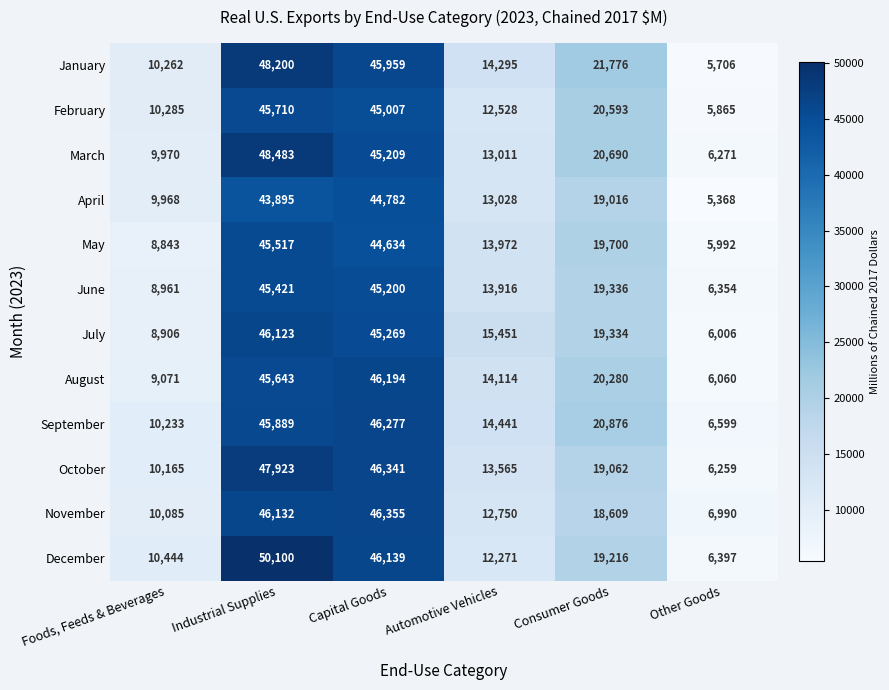

What is the difference between the November values at Consumer Goods and Industrial Supplies?

27523